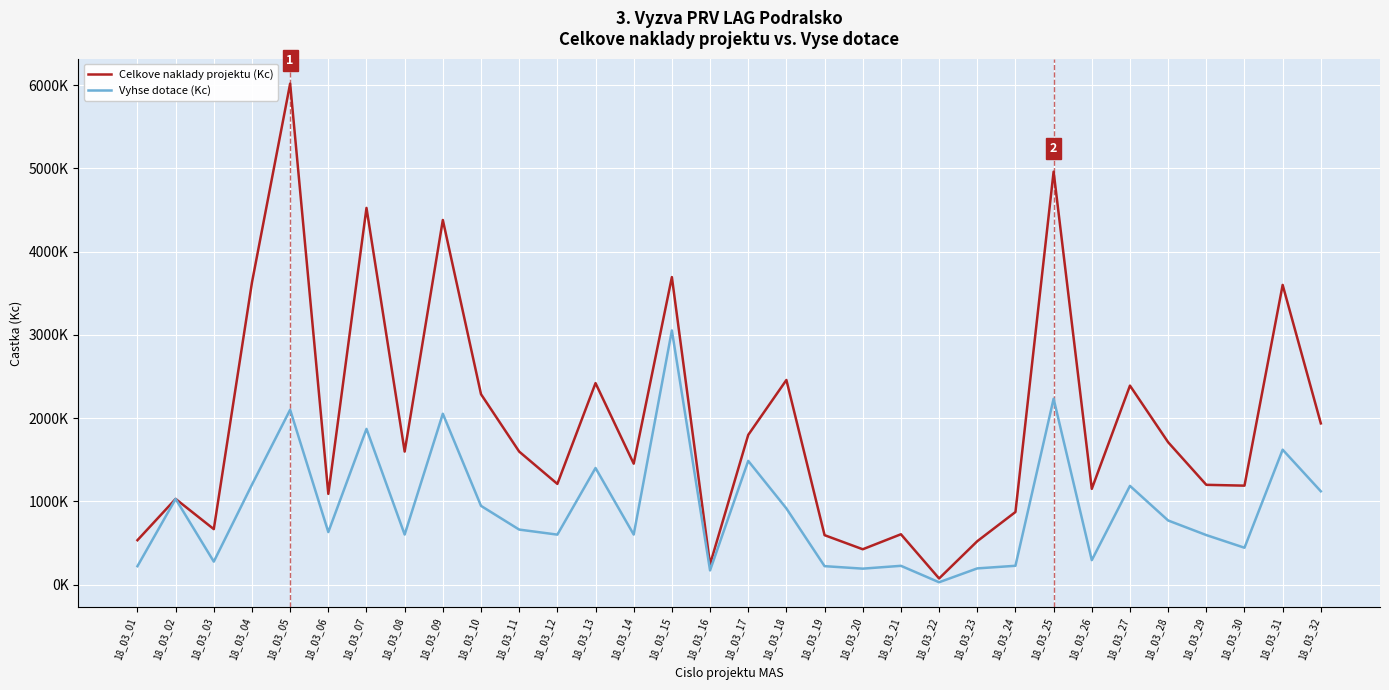

The value of Celkove naklady projektu (Kc) at 18_03_23 is 838790. True or false?

False